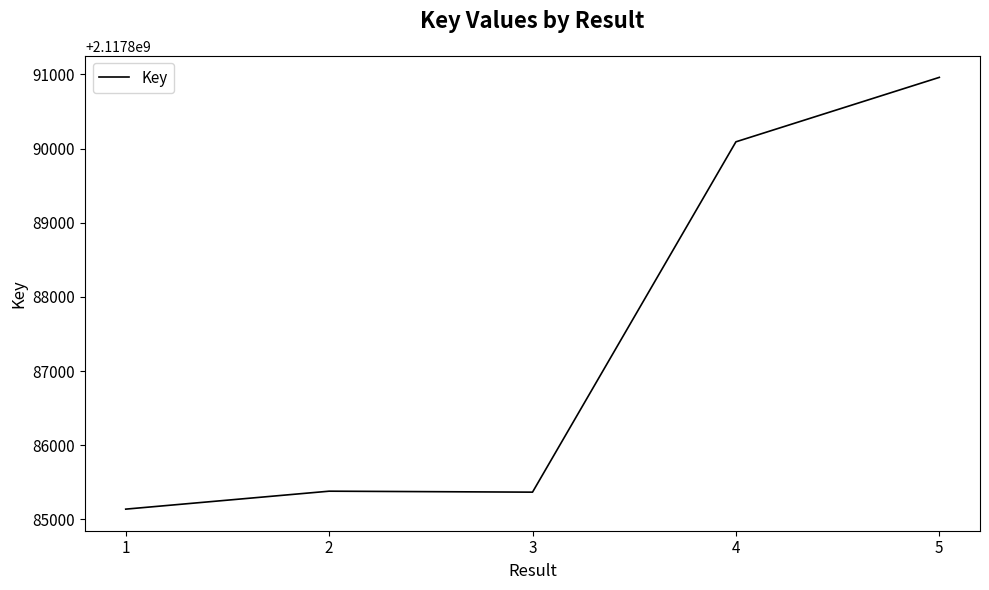

True or false: the data has more than 2 interior local peaks.

False